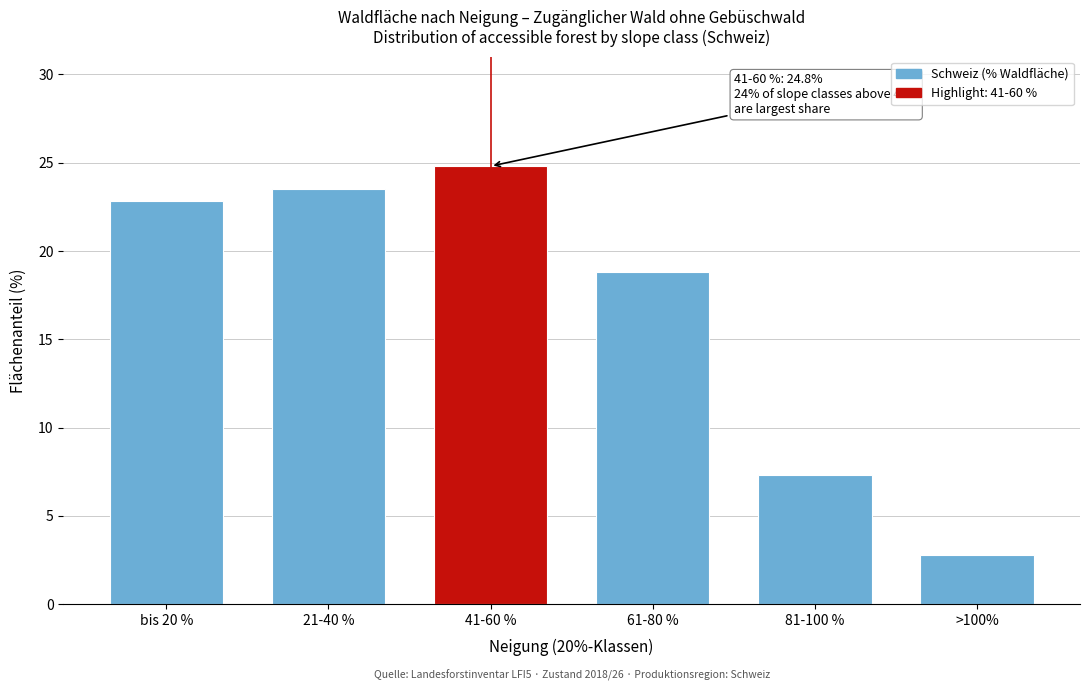

Reading right to left, transcribe all the data shown in this chart.

>100%=2.8	81-100 %=7.3	61-80 %=18.8	41-60 %=24.8	21-40 %=23.5	bis 20 %=22.8